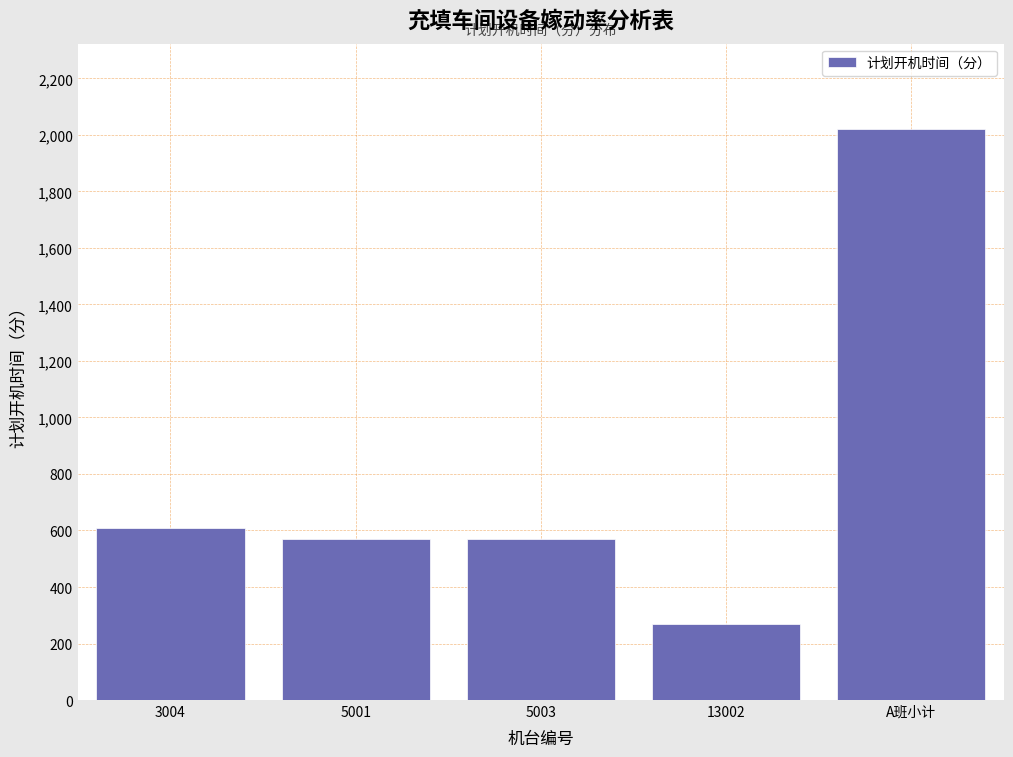

Reading right to left, what are all the values shown in this chart?

2020	270	570	570	610